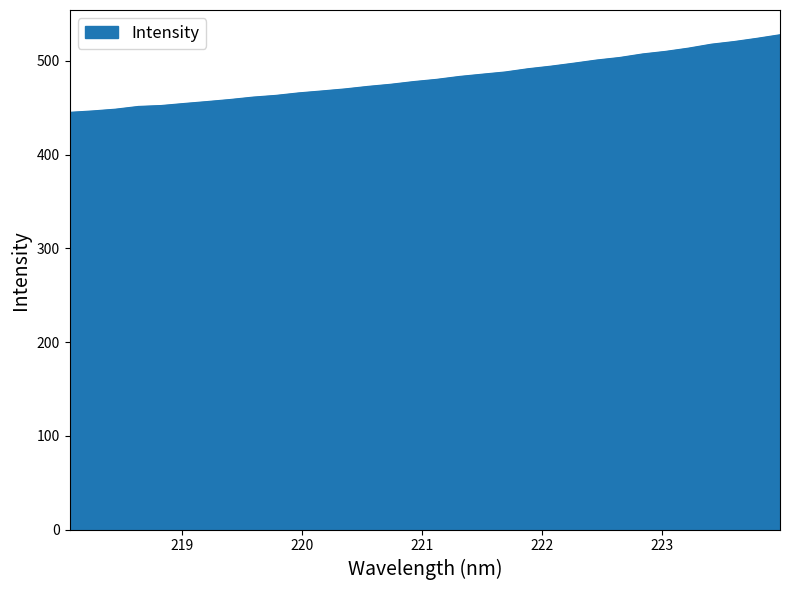

What is the maximum value shown in the chart?

527.8